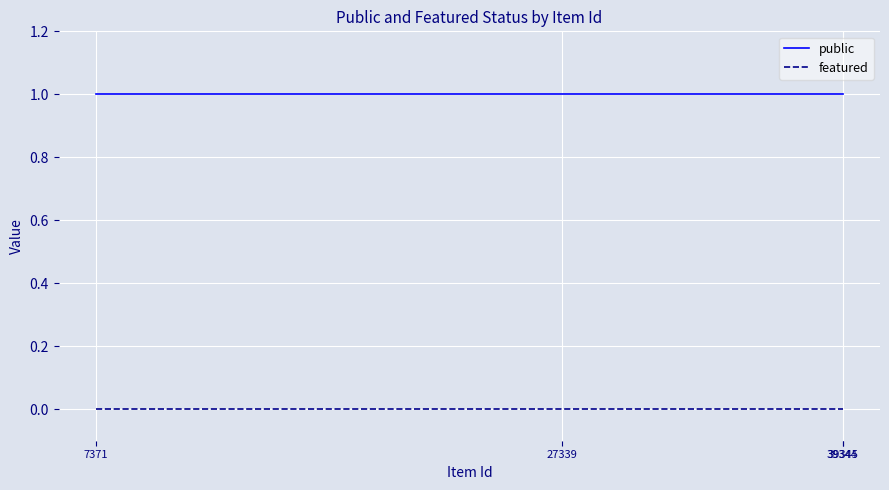

What is the highest value of the public series?

1